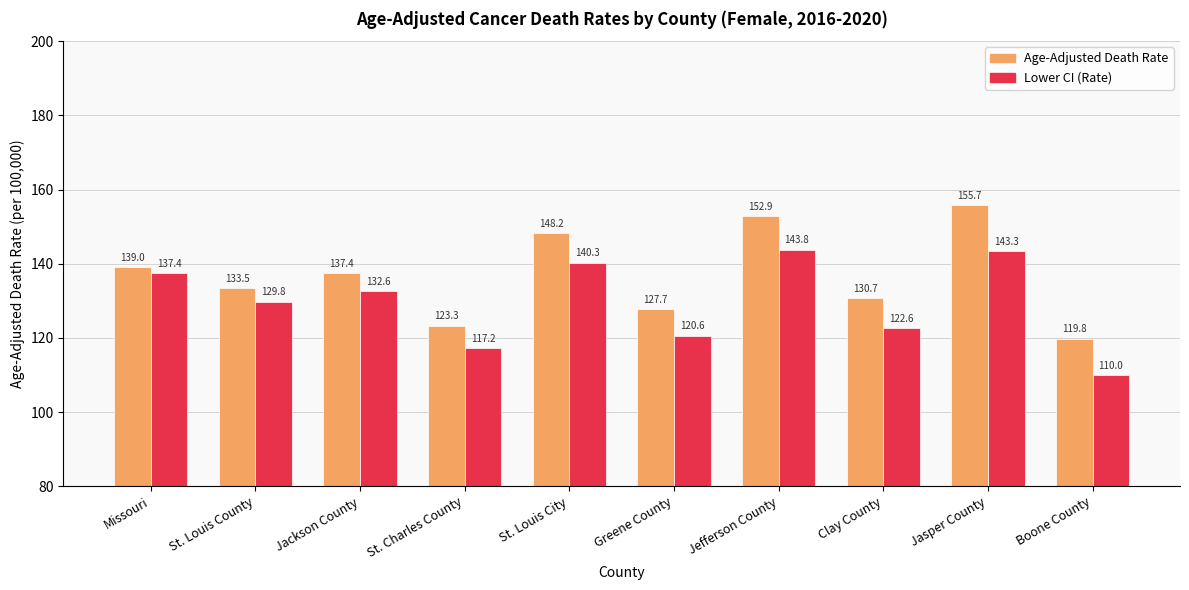

Which series has the largest range (max minus min)?

Age-Adjusted Death Rate